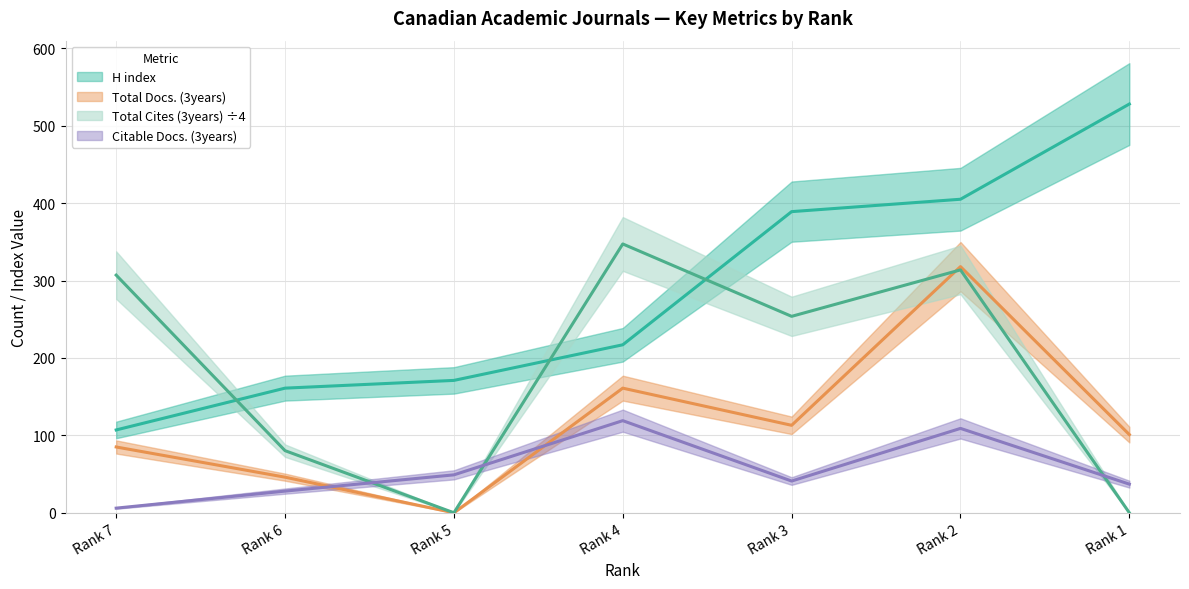

What is the average value of the Total Docs. (3years) series?

117.7